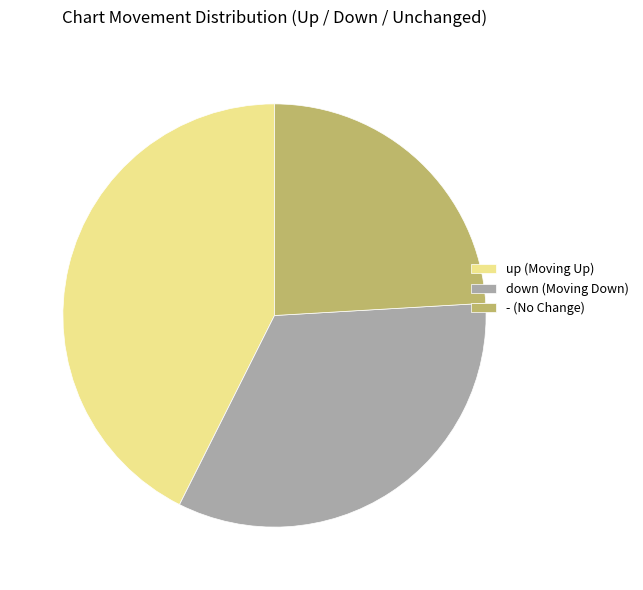

Which category has the biggest portion of the pie?

up